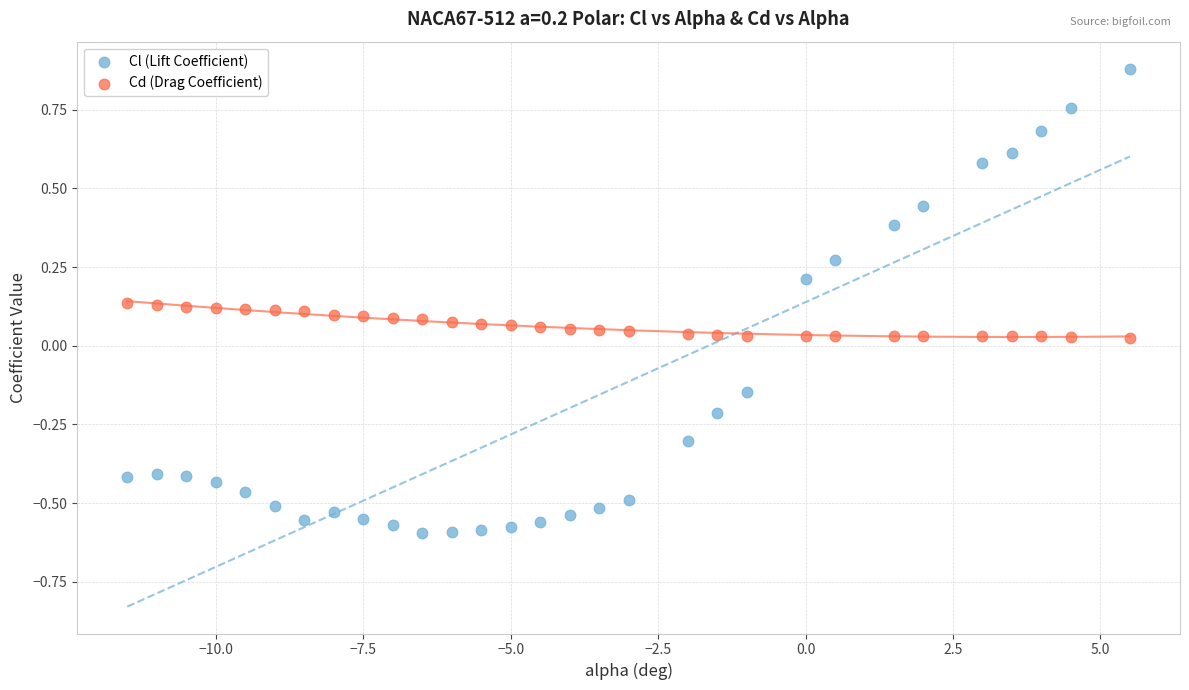

Which series has the largest Y range (max minus min)?

Cl (Lift Coefficient)